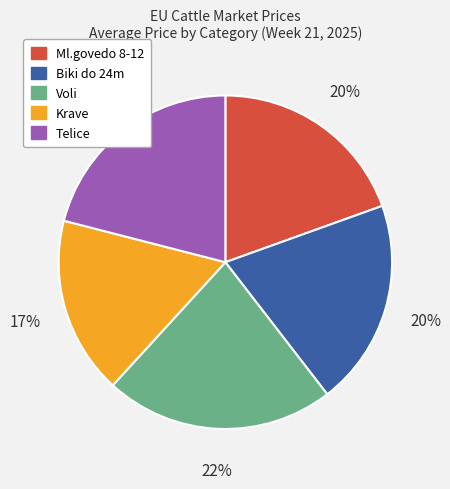

To the nearest percent, what is the difference between the largest and smallest slice percentages?

5%